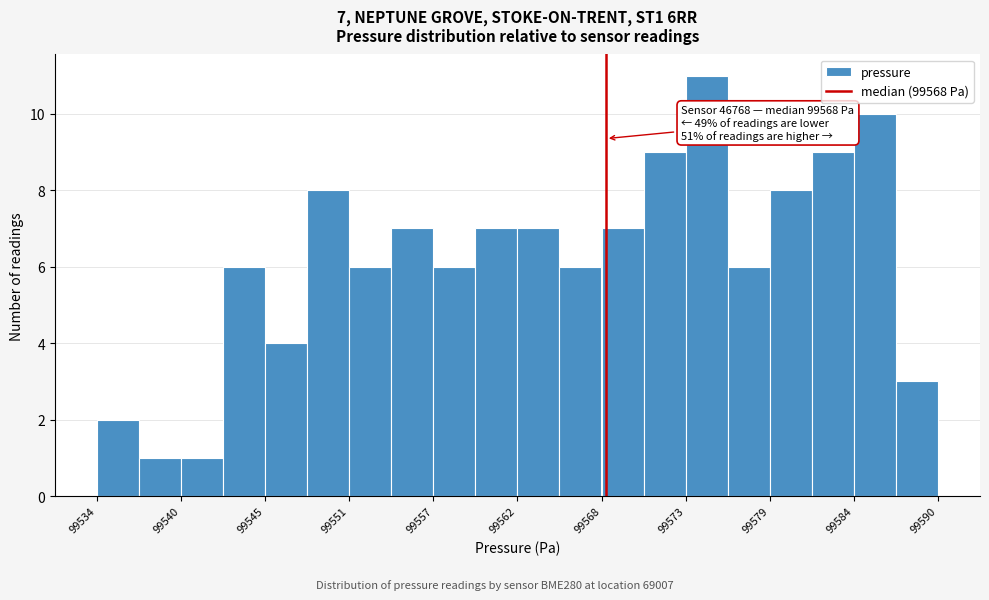

Read against the x-axis, roughly where is the centre of the tallest bar?

99575